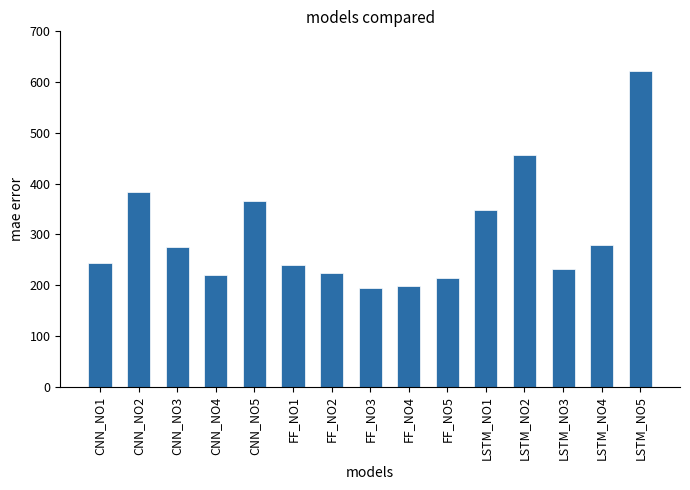

Read the value at LSTM_NO3, to the nearest 5.

230